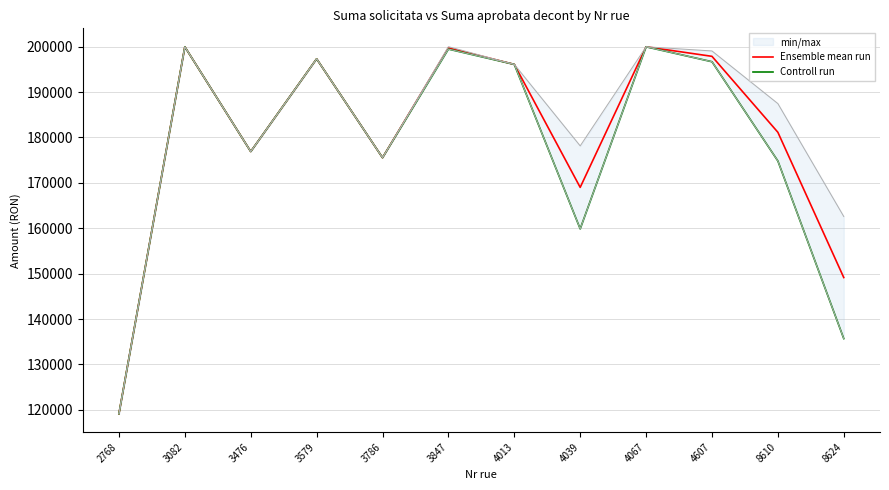

List the series in order of their overall mean, lowest first.

Controll run, Ensemble mean run